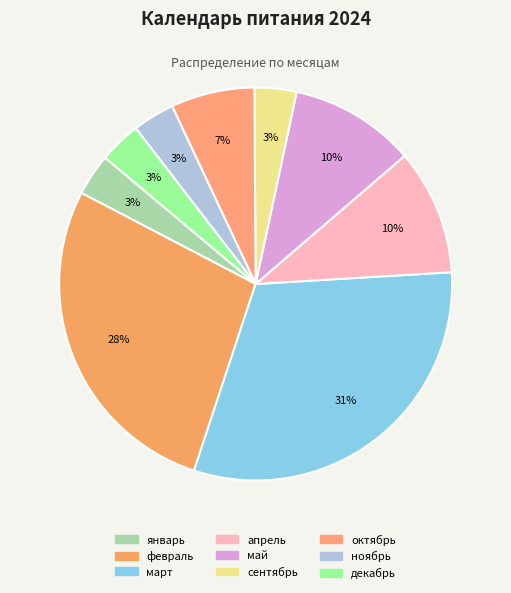

Which slice is the largest?

март